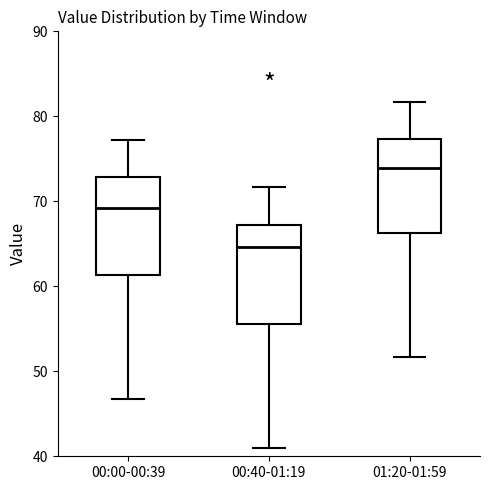

Reading left to right, read every box against the y-axis: the position of its median line, the range the box covers, and the ends of its whiskers. The values are not printed on the chart, so give them approximately, as read against the axis.

00:00-00:39: median 69, box 61 to 73, whiskers 47 to 77
00:40-01:19: median 65, box 56 to 67, whiskers 41 to 72
01:20-01:59: median 74, box 66 to 77, whiskers 52 to 82